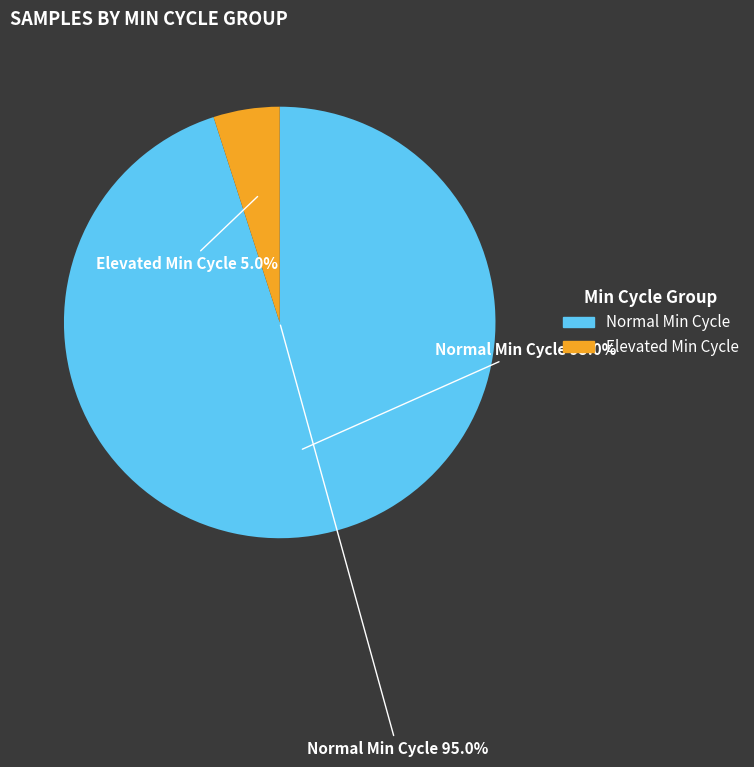

How much of the chart is everything except 77?

95.0%